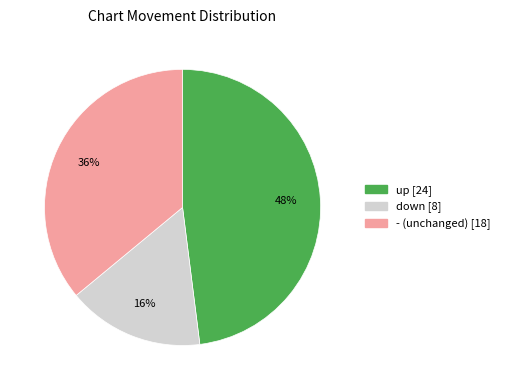

Do down and - together represent more than half of the pie?

Yes